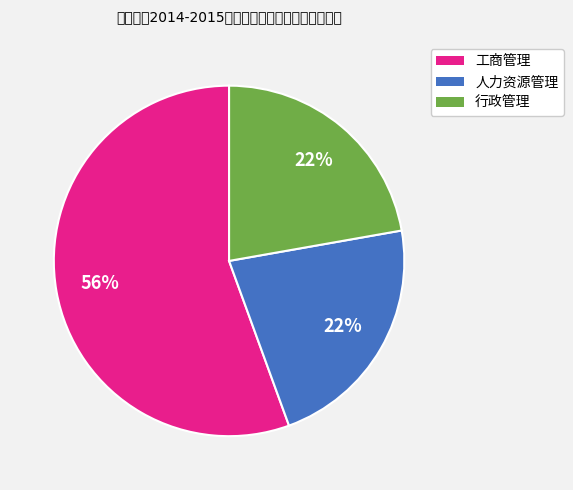

Is it true that 行政管理 is 22% of the pie?

True